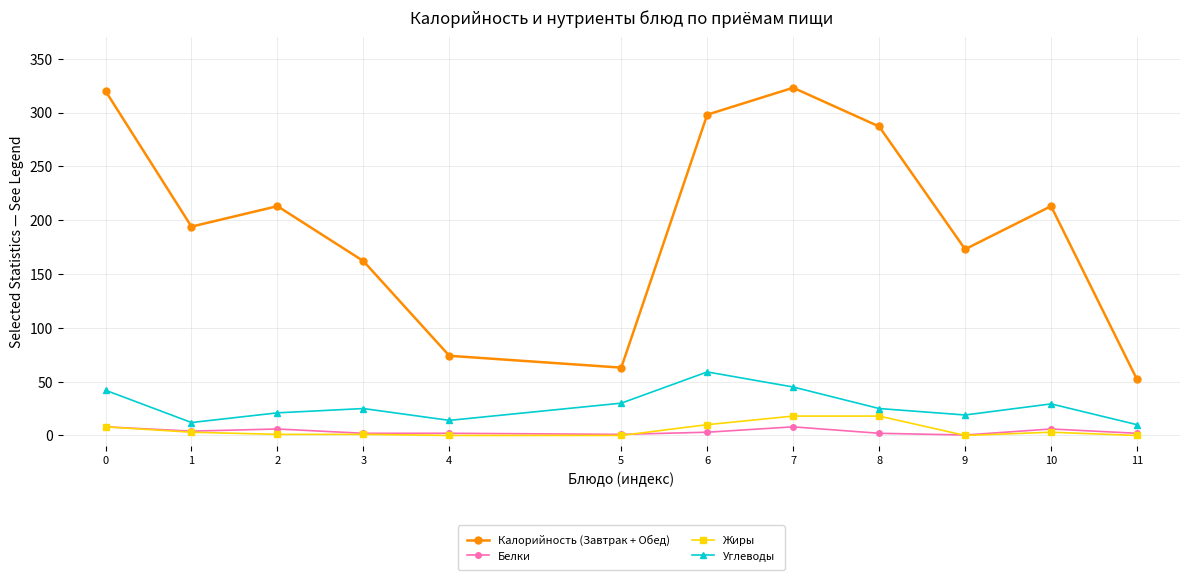

The Углеводы series shows 66.3 at 0. True or false?

False